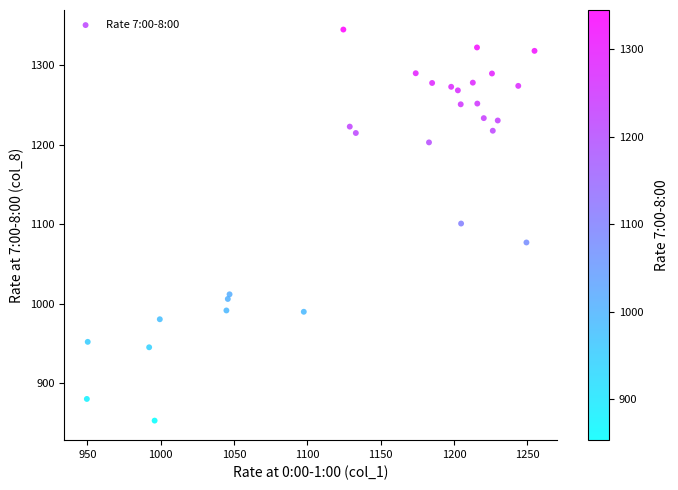

What is the range of Y values (max minus min)?

491.4